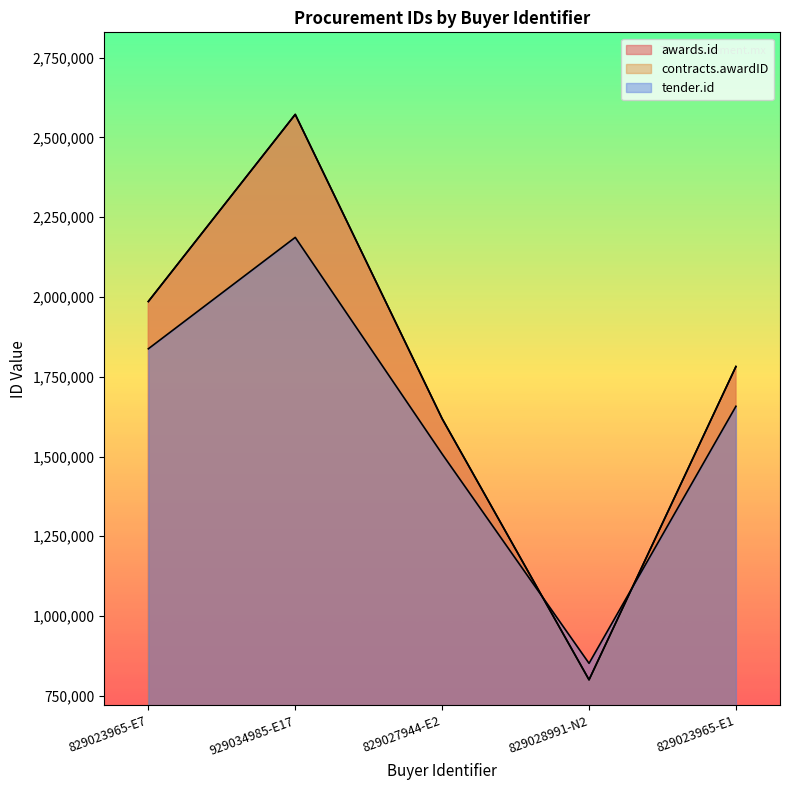

What position from the left is 829027944-E2?

3